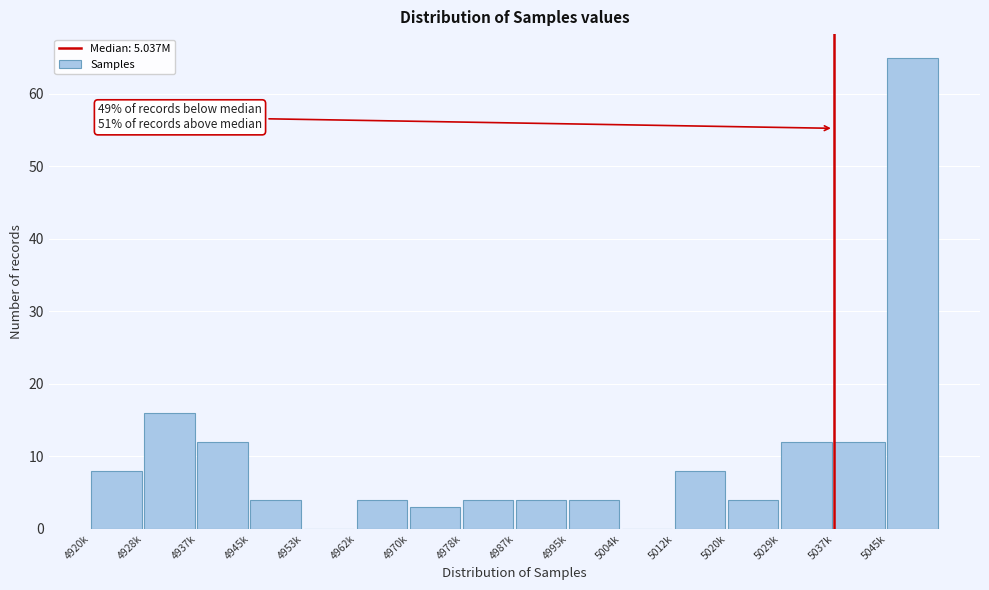

Reading left to right, what are all the values shown in this chart?

4920k=8	4928k=16	4937k=12	4945k=4	4953k=0	4962k=4	4970k=3	4978k=4	4987k=4	4995k=4	5004k=0	5012k=8	5020k=4	5029k=12	5037k=12	5045k=65